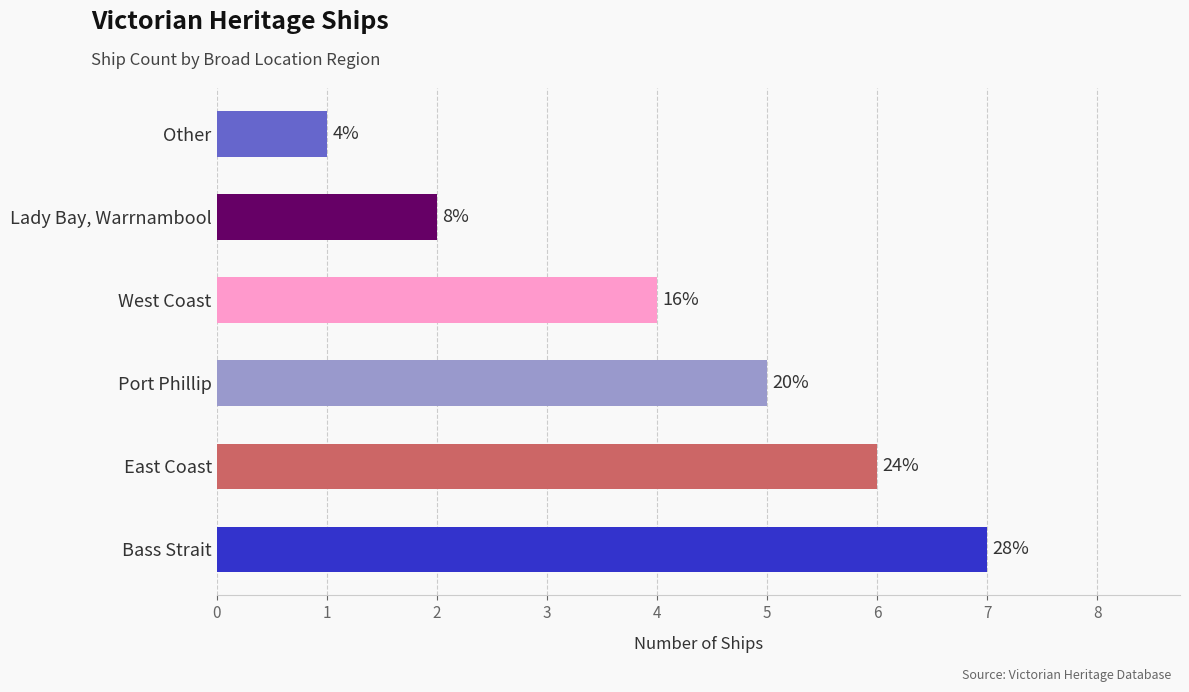

What is the difference between the second highest and second lowest values?

4